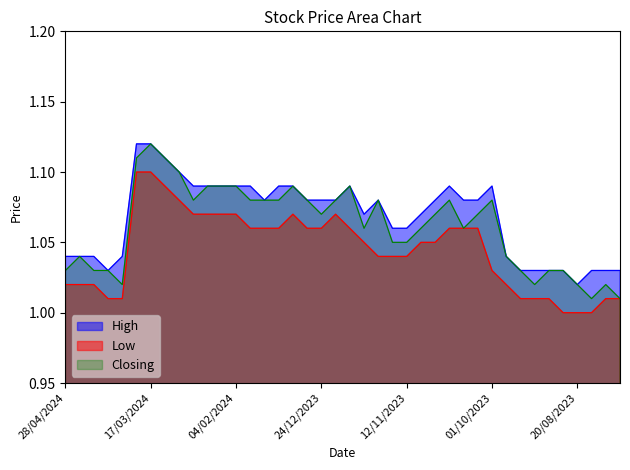

List the series in order of their peak value, highest first.

High, Closing, Low